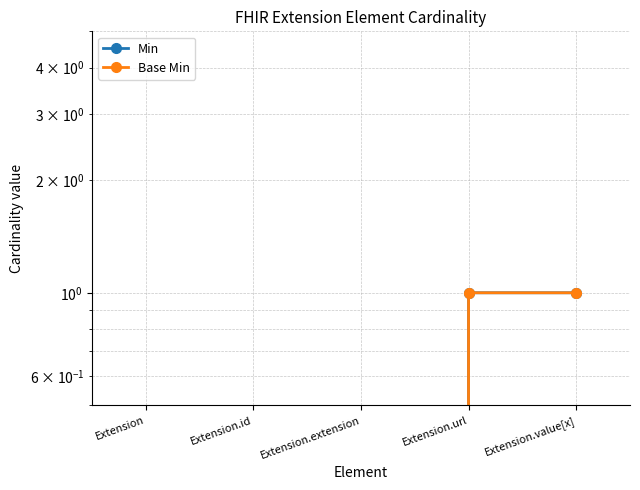

What is the greatest value displayed?

1